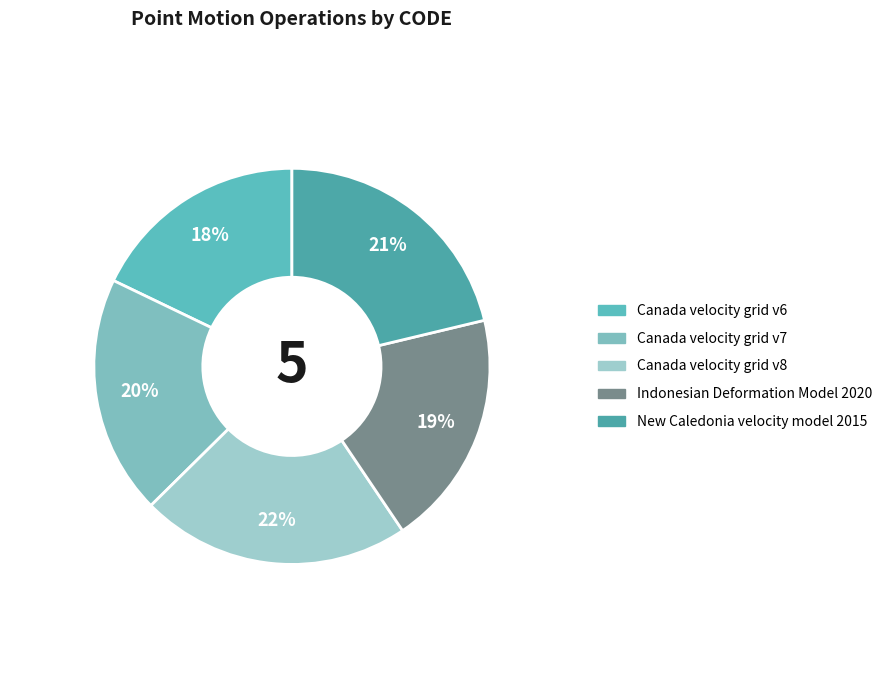

Count the number of slices in the pie.

5